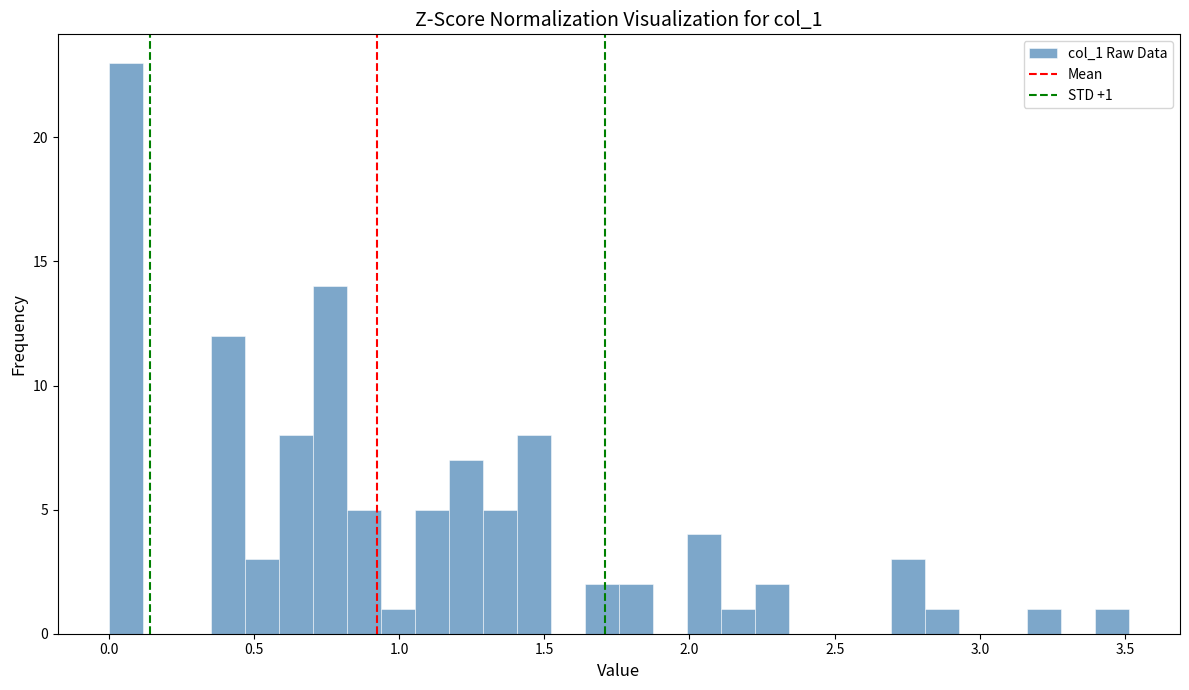

Around what value on the x-axis is the tallest bar? Give the approximate position of its centre, as read against the axis.

0.05